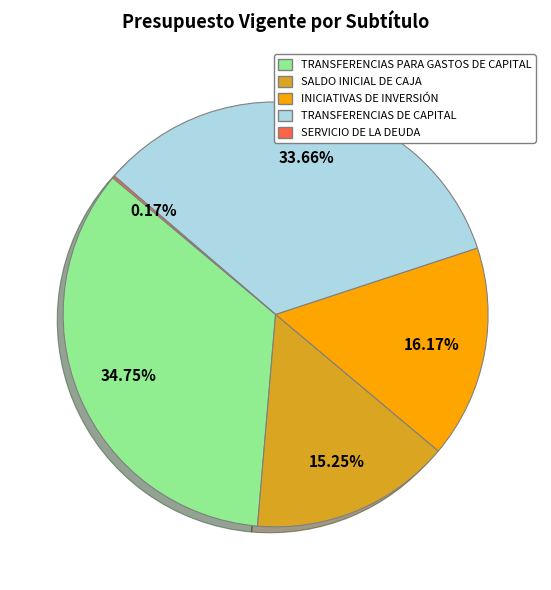

To the nearest percent, what is the average slice percentage?

20%